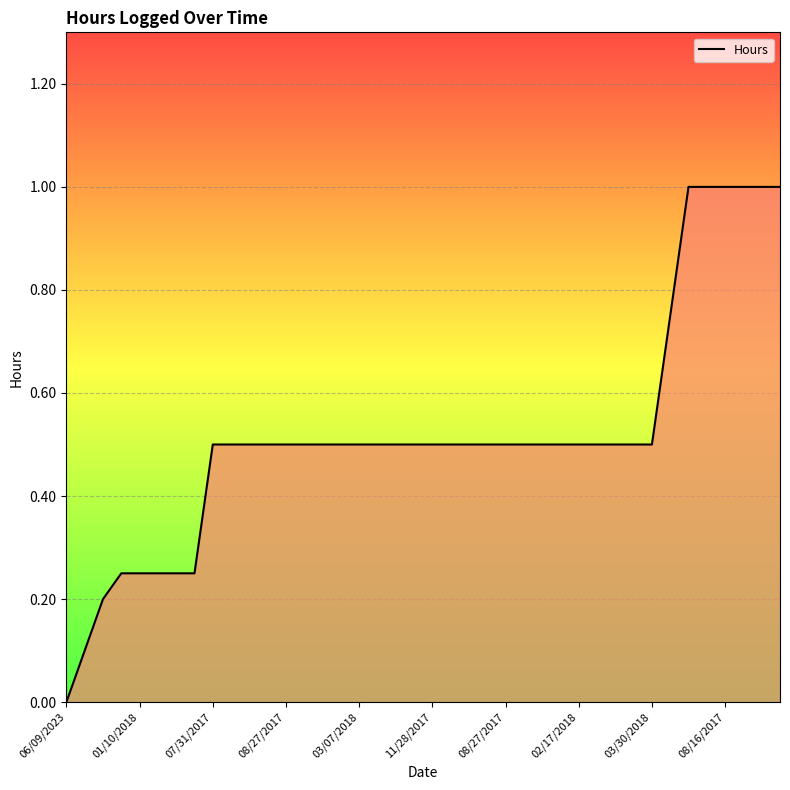

What is the maximum value shown in the chart?

1.0